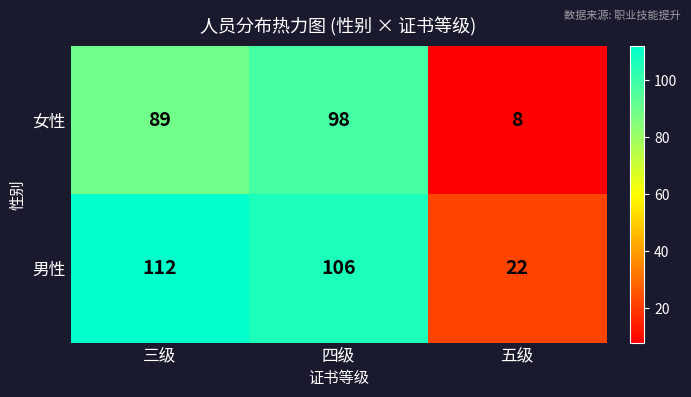

What is the total value across all series at 三级?

201